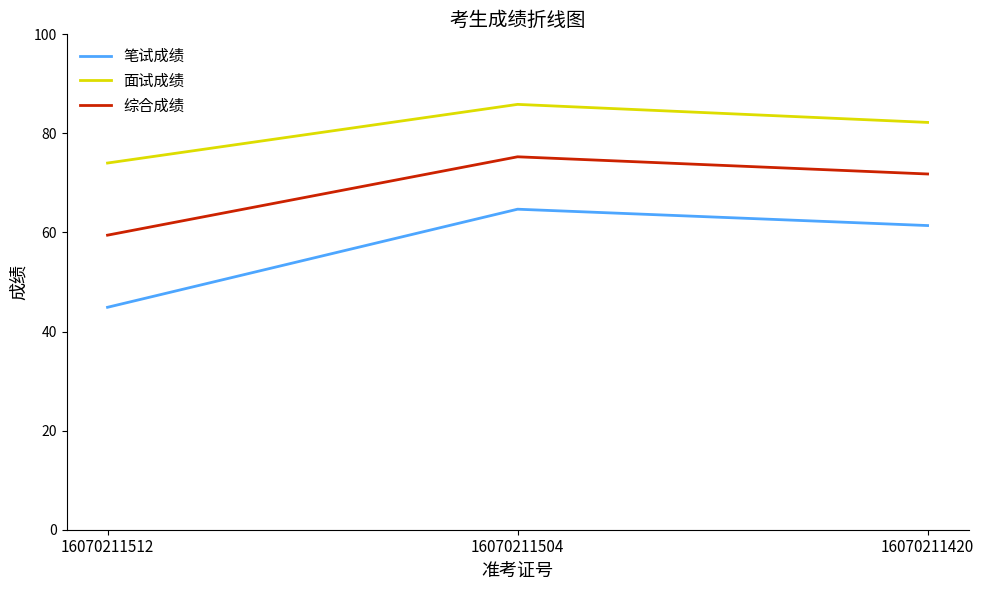

Which series has the widest spread of values?

笔试成绩